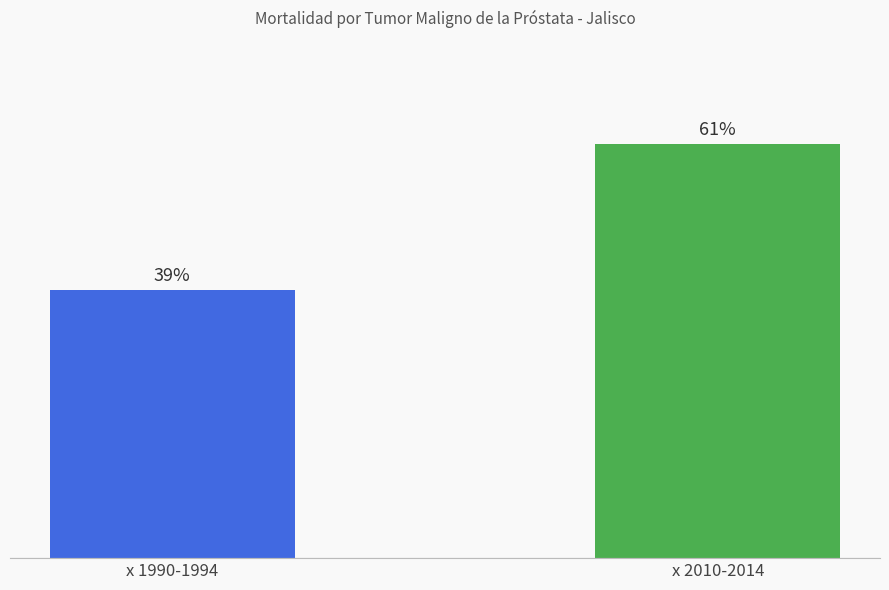

List the labels in order of value, smallest first.

x 1990-1994, x 2010-2014